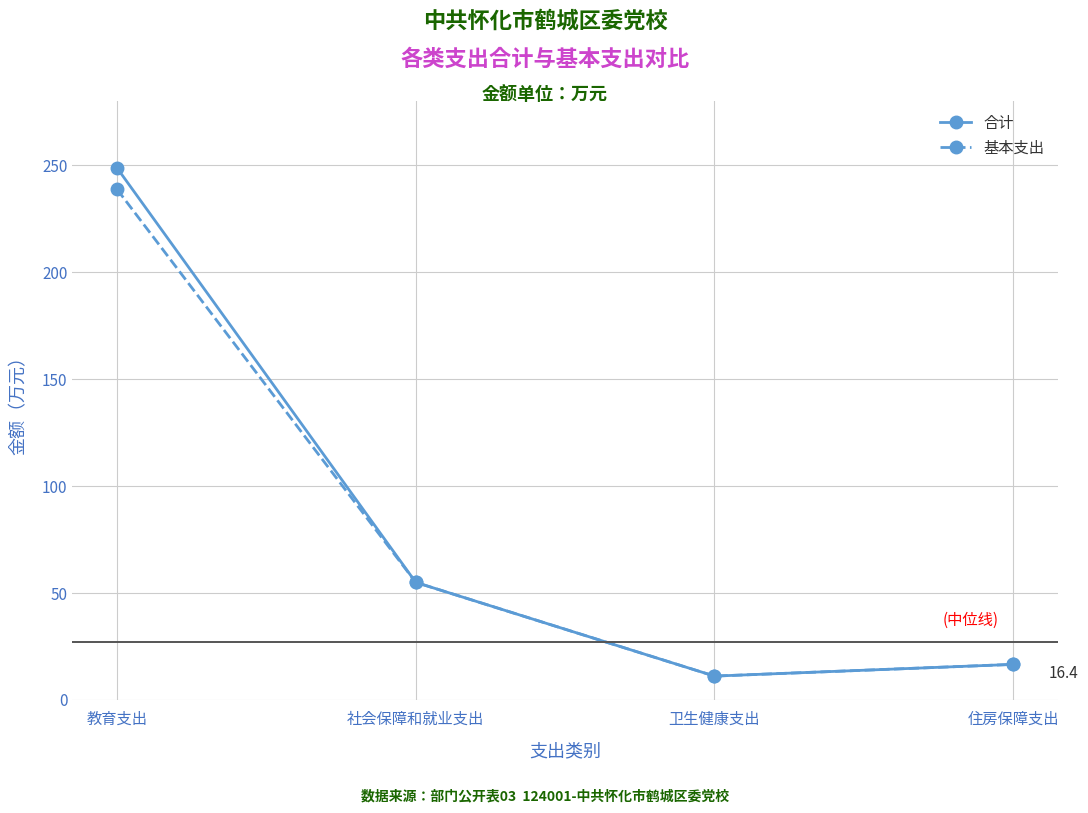

List the series in order of their peak value, highest first.

合计, 基本支出